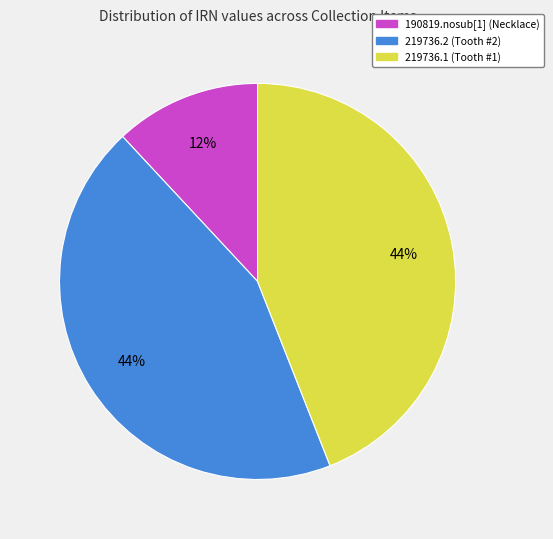

Which category has the smallest portion of the pie?

190819.nosub[1] (Necklace)